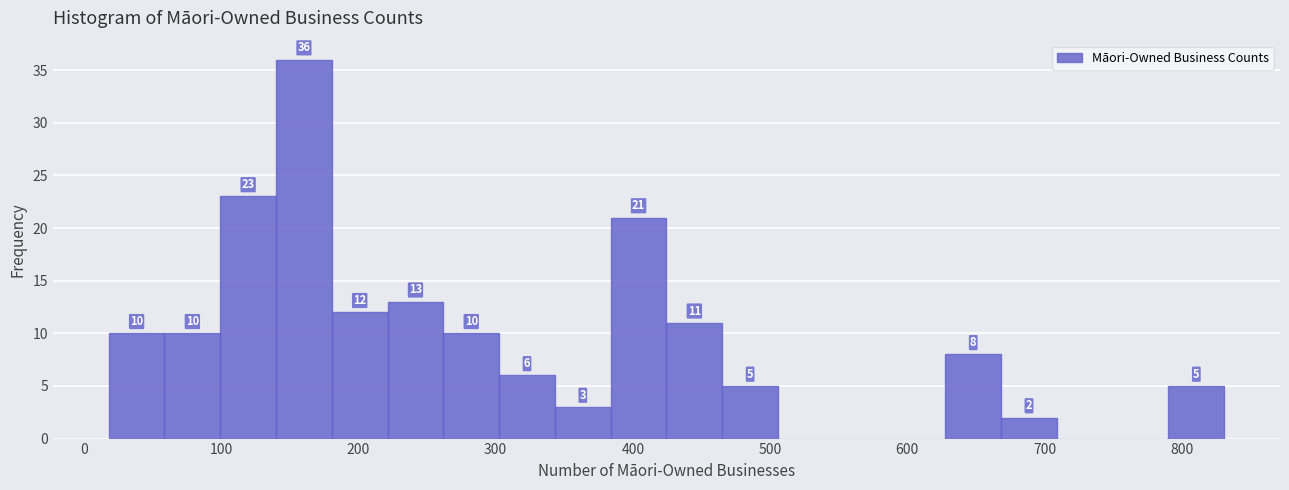

Which range on the x-axis has the tallest bar?

140 to 180